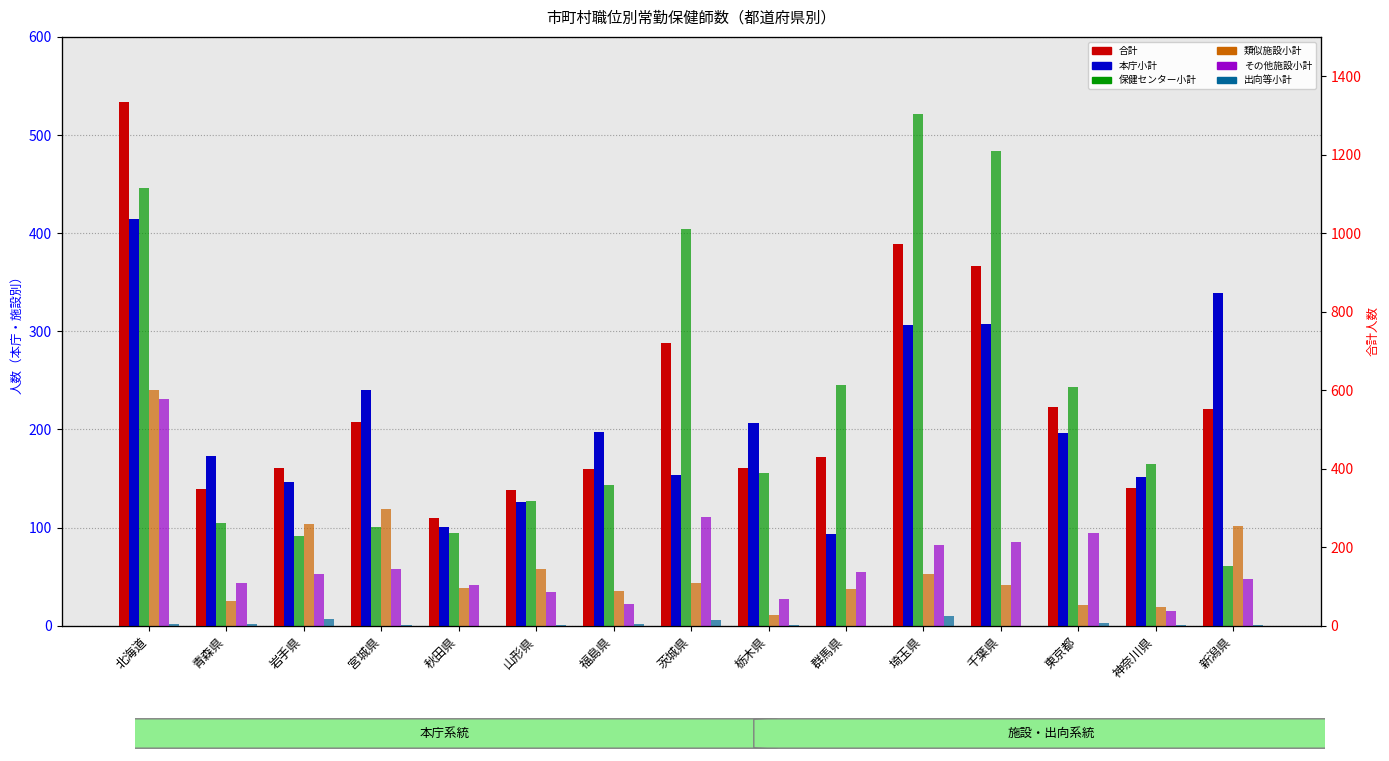

Which series has the largest total across all categories?

transformed count (合計)